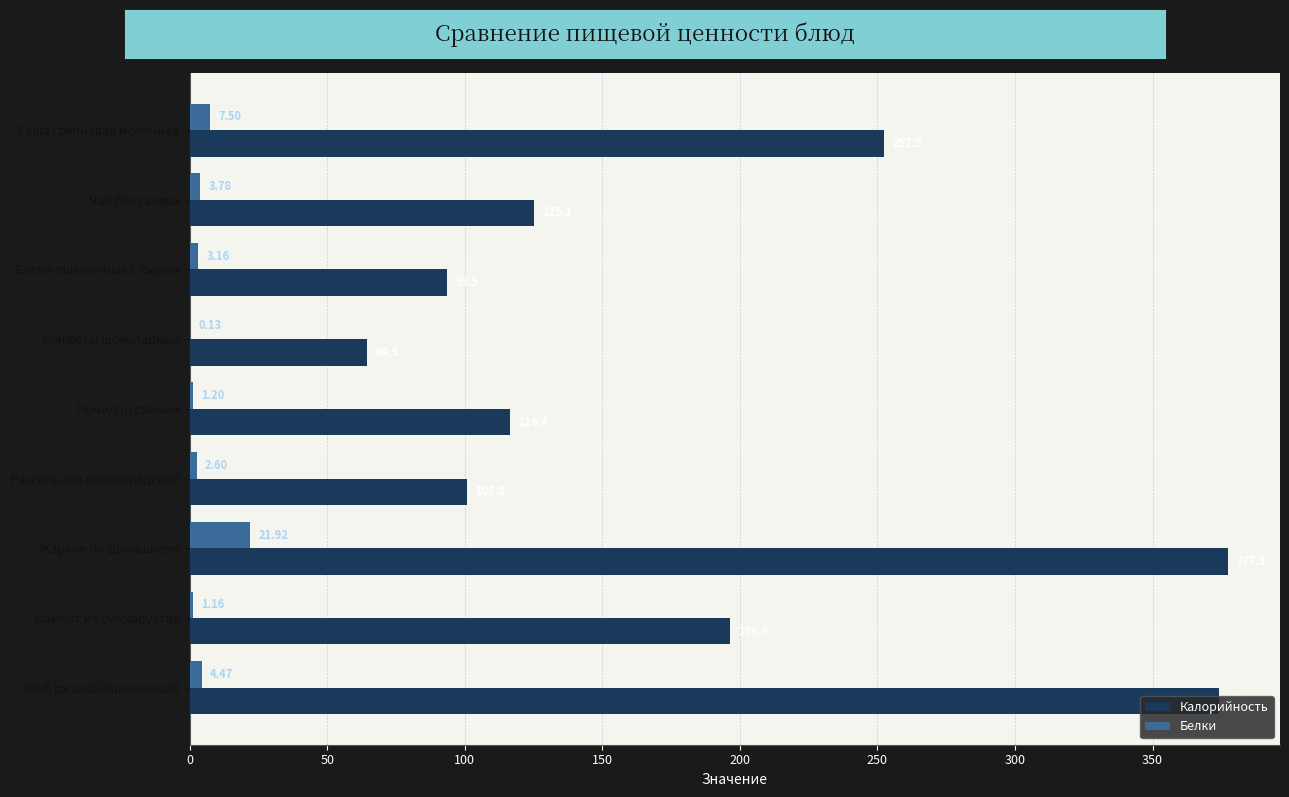

Which category has the highest value in the Калорийность series?

Жаркое по-домашнему